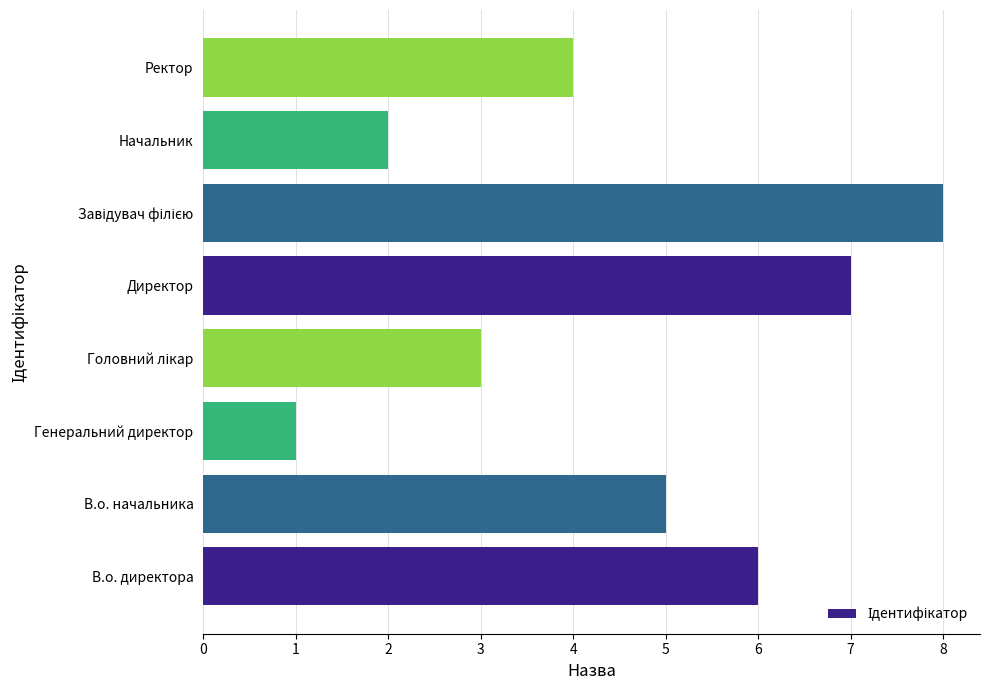

What value does the data have at В.о. начальника?

5